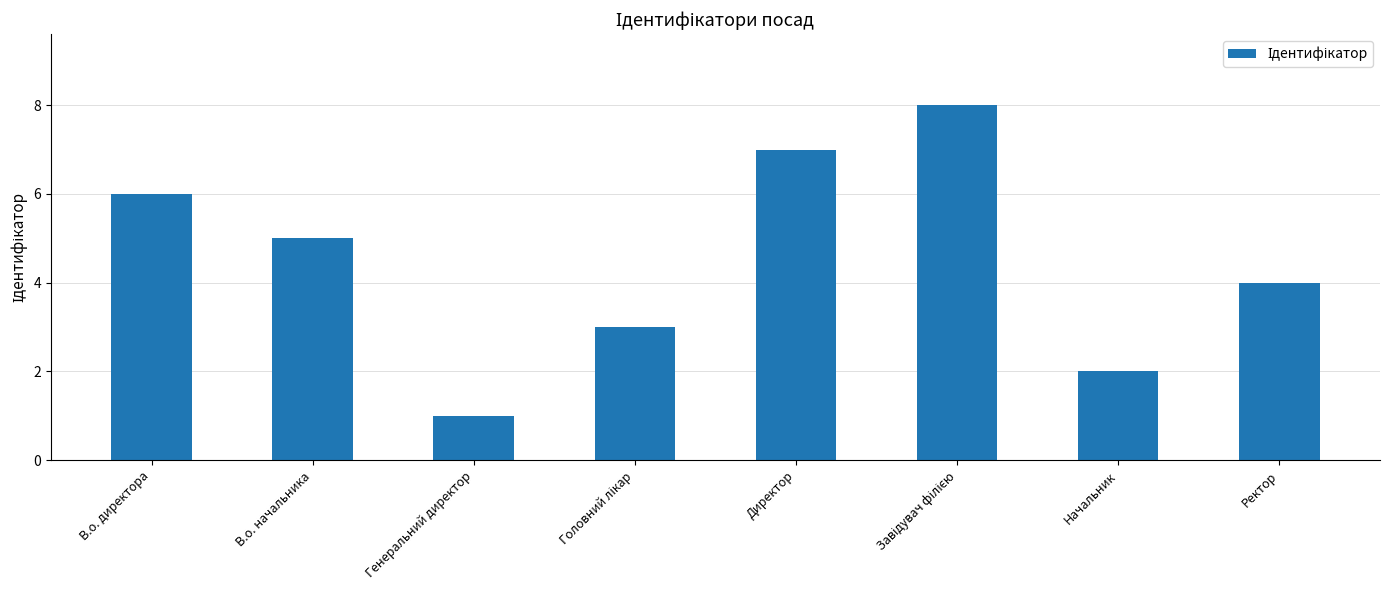

At which label is the value closest to 4?

Ректор